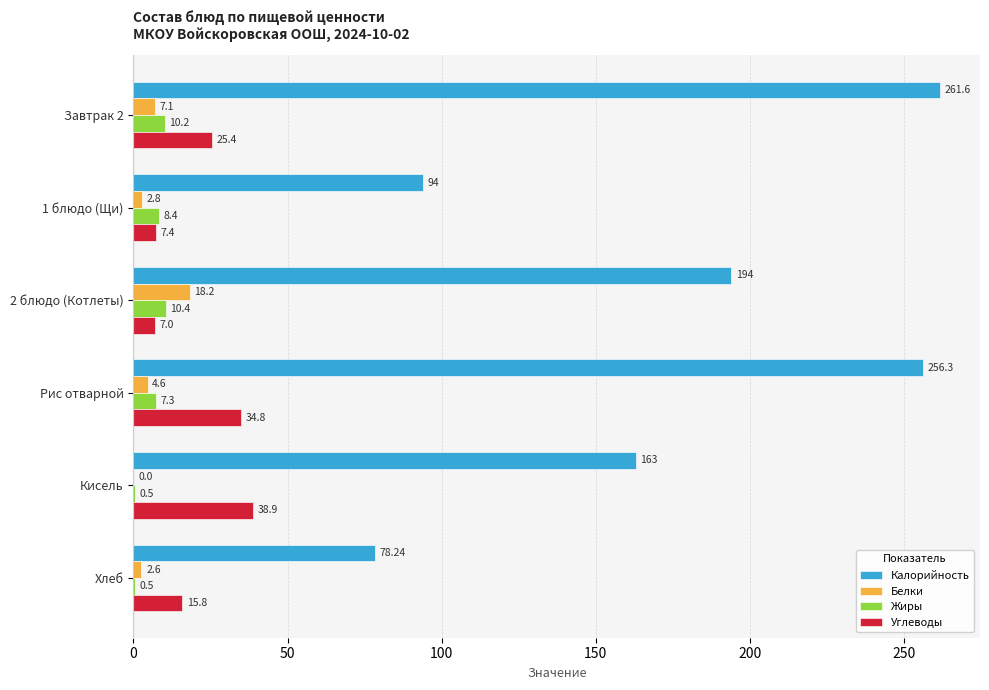

At which category is the sum across all series the highest?

Завтрак 2